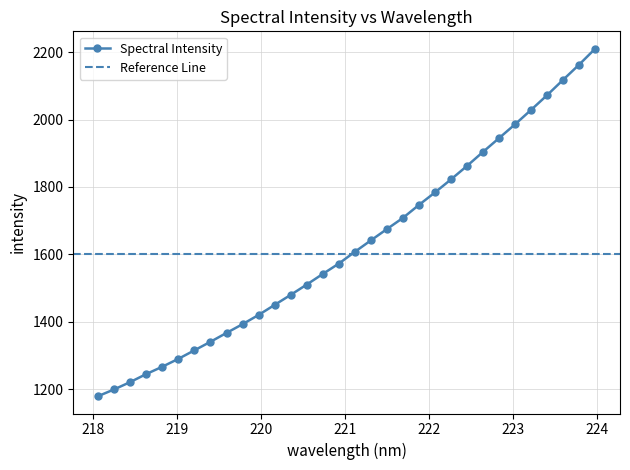

Reading left to right, extract all data points from this chart.

218.0596=1179.2	218.2508=1199.2	218.442=1221.0	218.6332=1244.7	218.8244=1266.5	219.0156=1289.9	219.2067=1315.2	219.3979=1340.5	219.589=1366.8	219.7801=1392.7	219.9712=1420.1	220.1623=1449.9	220.3533=1479.6	220.5444=1510.2	220.7354=1541.7	220.9264=1572.4	221.1174=1607.3	221.3083=1641.3	221.4993=1674.8	221.6902=1708.0	221.8812=1746.6	222.0721=1783.6	222.263=1822.3	222.4538=1862.3	222.6447=1903.9	222.8355=1944.8	223.0264=1985.8	223.2172=2028.6	223.408=2072.3	223.5987=2117.8	223.7895=2162.9	223.9802=2210.1